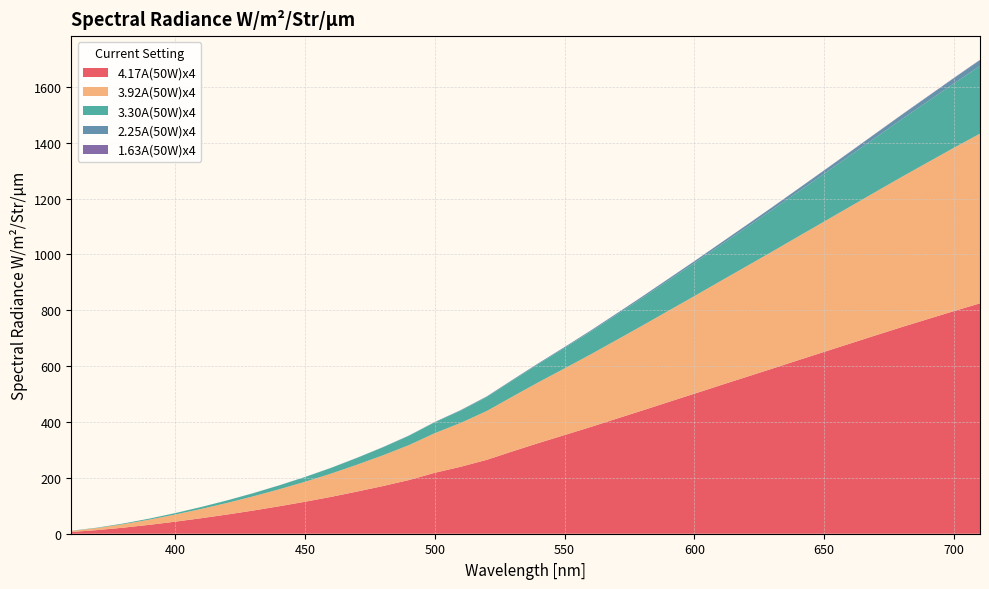

Reading right to left, transcribe all the data shown in this chart.

4.17A(50W)x4: 825.1	797.4	768.9	740.4	710.9	681.1	651.3	621.4	591.2	561.4	531.7	501.4	471.6	441.5	411.8	382.1	353.4	324.9	295.1	264.6	239.9	218.2	192.1	170.7	150.9	131.9	114.4	98.2	83.0	68.7	55.5	43.1	31.8	21.6	13.0	6.3
3.92A(50W)x4: 607.7	584.9	561.5	538.0	514.3	490.4	466.6	442.9	419.2	395.9	372.7	349.5	326.7	304.0	281.8	259.8	238.6	217.8	196.3	174.7	157.1	141.8	125.0	110.0	96.1	83.1	71.4	60.7	50.7	41.5	33.2	25.5	18.6	12.5	7.4	3.6
3.30A(50W)x4: 242.6	230.6	218.5	206.6	194.7	183.0	171.6	160.4	149.5	138.9	128.6	118.5	108.8	99.4	90.4	81.7	73.5	65.7	57.9	50.4	44.2	38.9	33.4	28.6	24.3	20.4	17.0	14.0	11.3	9.0	6.9	5.1	3.6	2.4	1.4	0.6
2.25A(50W)x4: 20.5	18.8	17.2	15.7	14.3	12.9	11.6	10.4	9.3	8.3	7.3	6.4	5.6	4.9	4.2	3.6	3.1	2.6	2.2	1.9	1.5	1.2	1.0	0.8	0.6	0.5	0.4	0.3	0.2	0.1	0.1	0.1	0.0	0.0	0.0	0.0
1.63A(50W)x4: 1.3	1.1	1.0	0.9	0.8	0.7	0.6	0.5	0.4	0.4	0.3	0.2	0.2	0.2	0.1	0.1	0.1	0.1	0.1	0.1	0.1	0.1	0.0	0.0	0.0	0.0	0.0	0.0	0.0	0.0	0.0	0.0	0.0	0.0	0.0	0.0